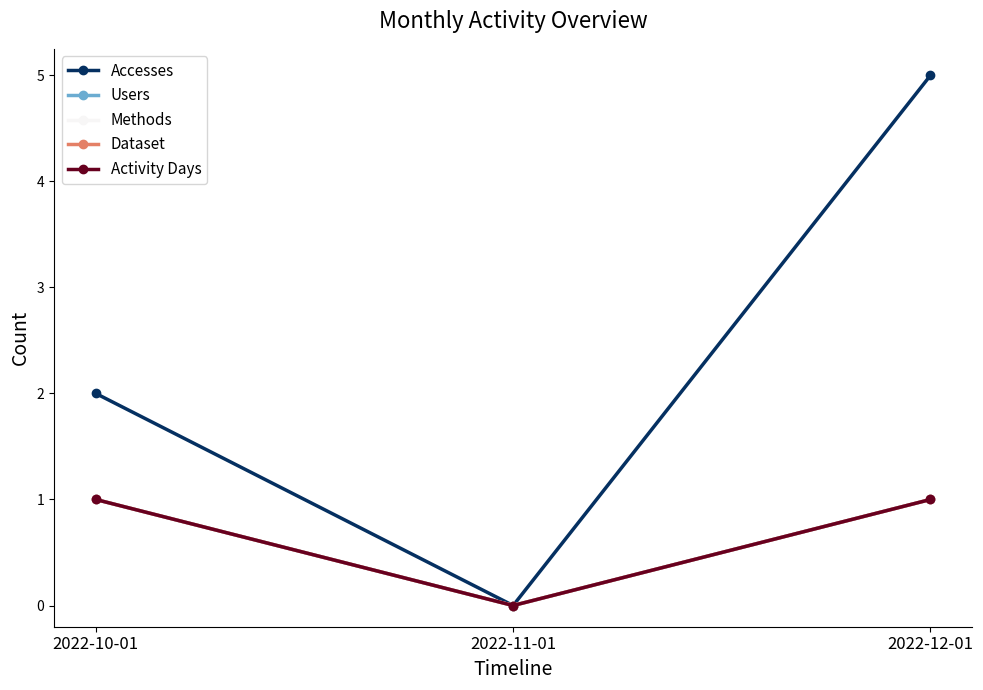

Does the chart have visible grid lines?

No